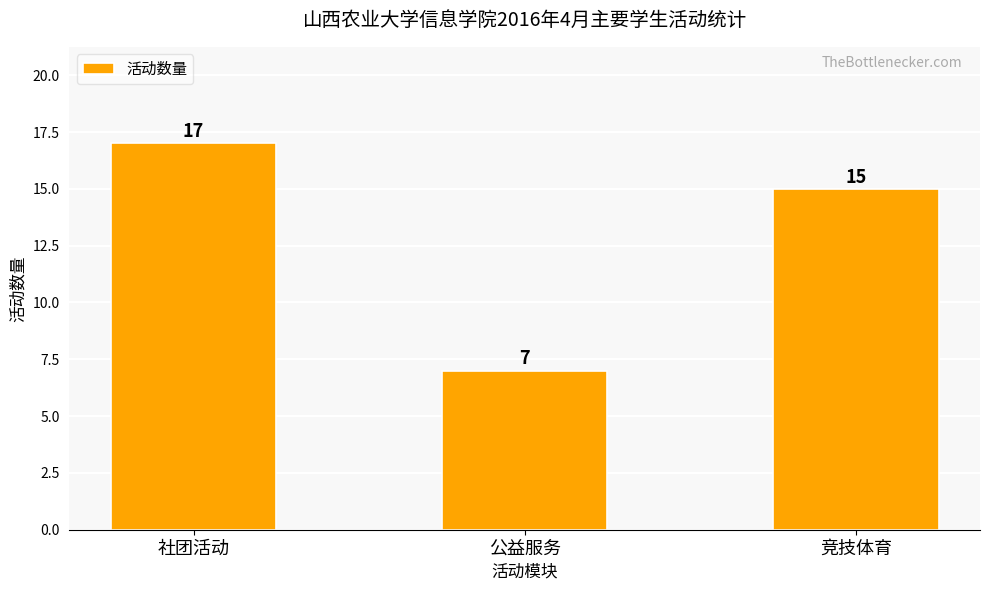

What is the greatest value displayed?

17